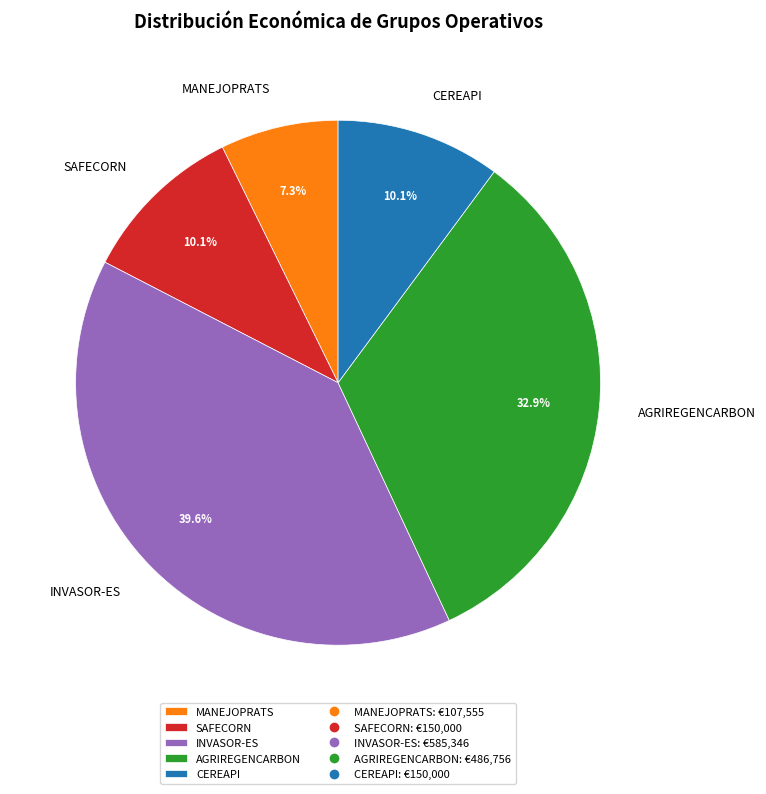

What is the largest slice in the pie chart?

INVASOR-ES